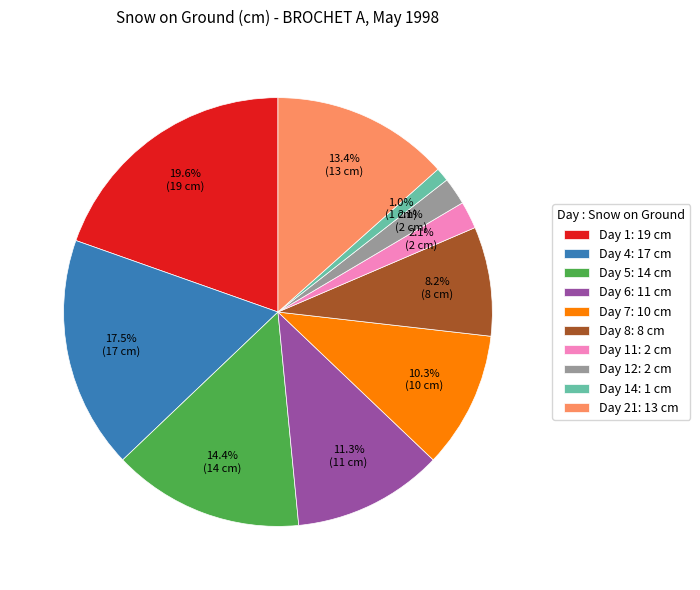

Which category has the smallest portion of the pie?

Day 14: 1 cm